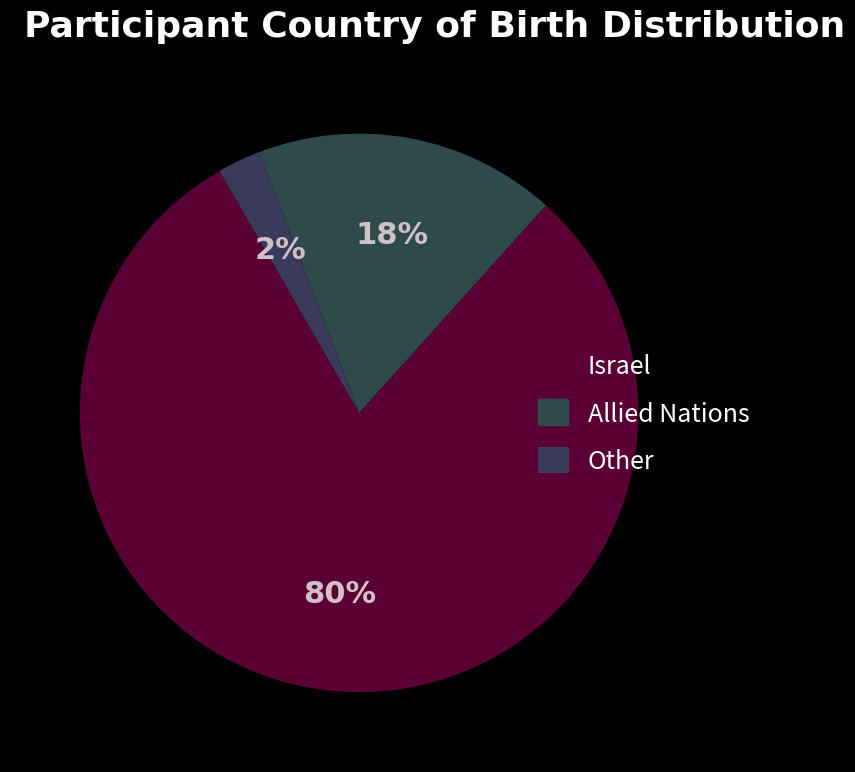

To the nearest percent, what is the average slice percentage?

33%